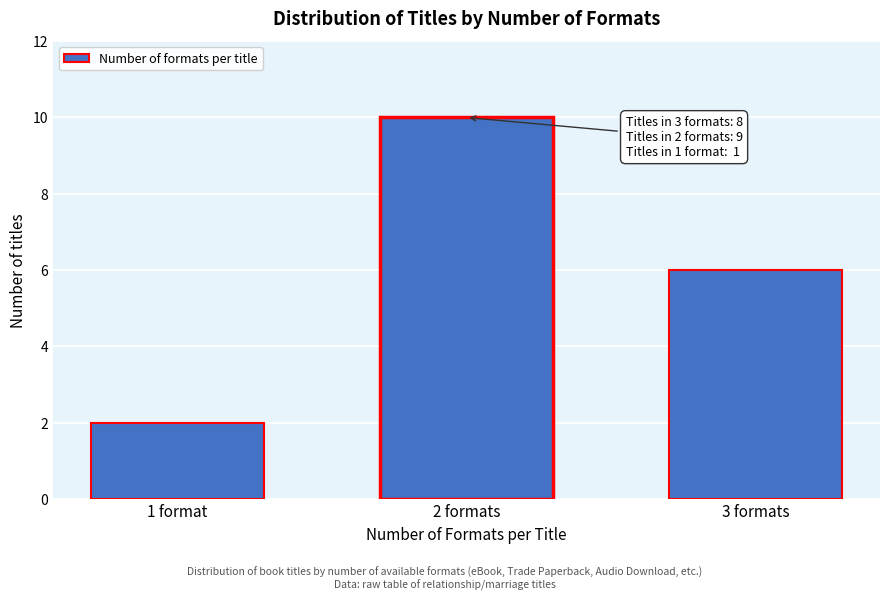

Reading left to right, extract all data points from this chart.

2	10	6